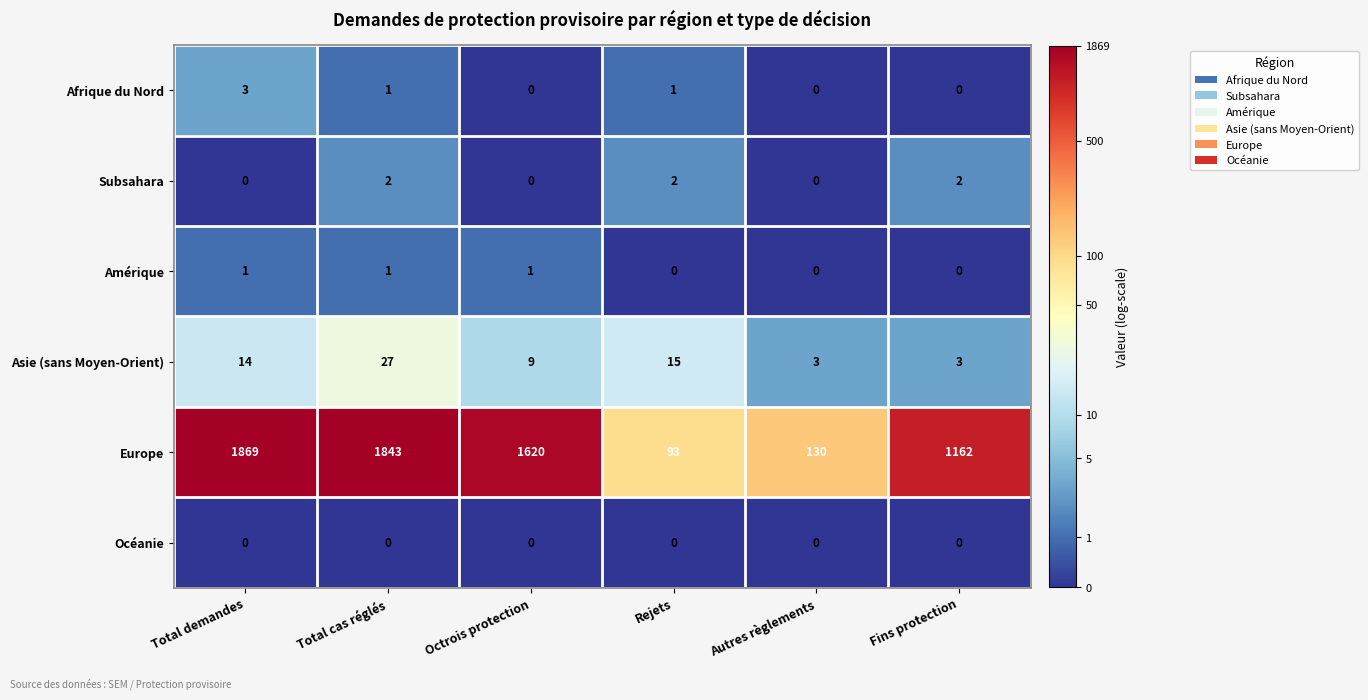

Between Autres règlements and Fins protection, which series saw the biggest shift?

Europe